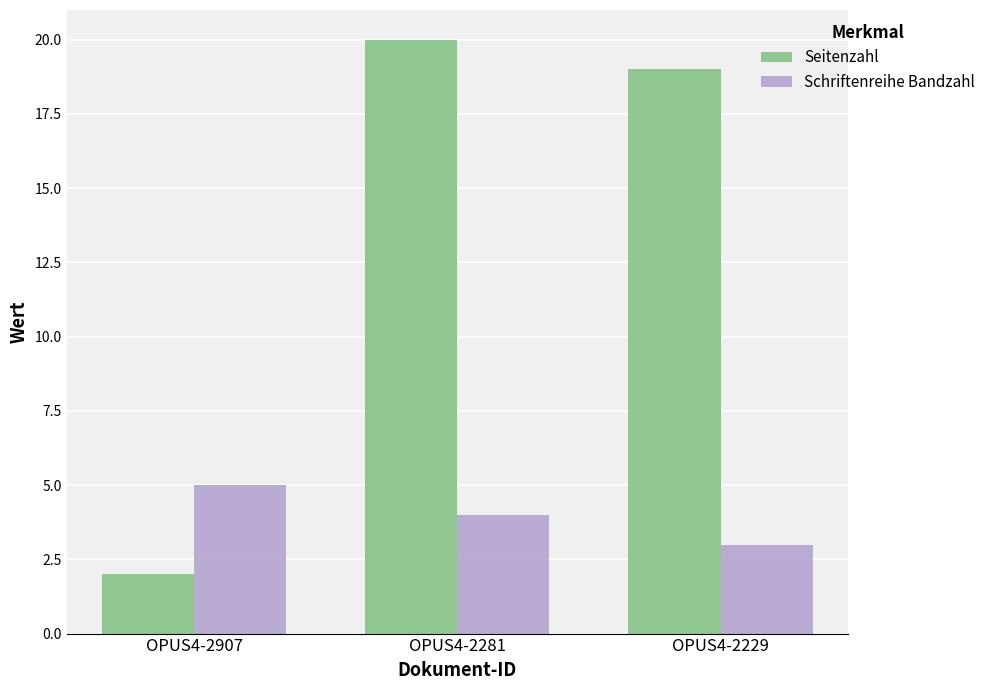

Which series has the widest spread of values?

Seitenzahl